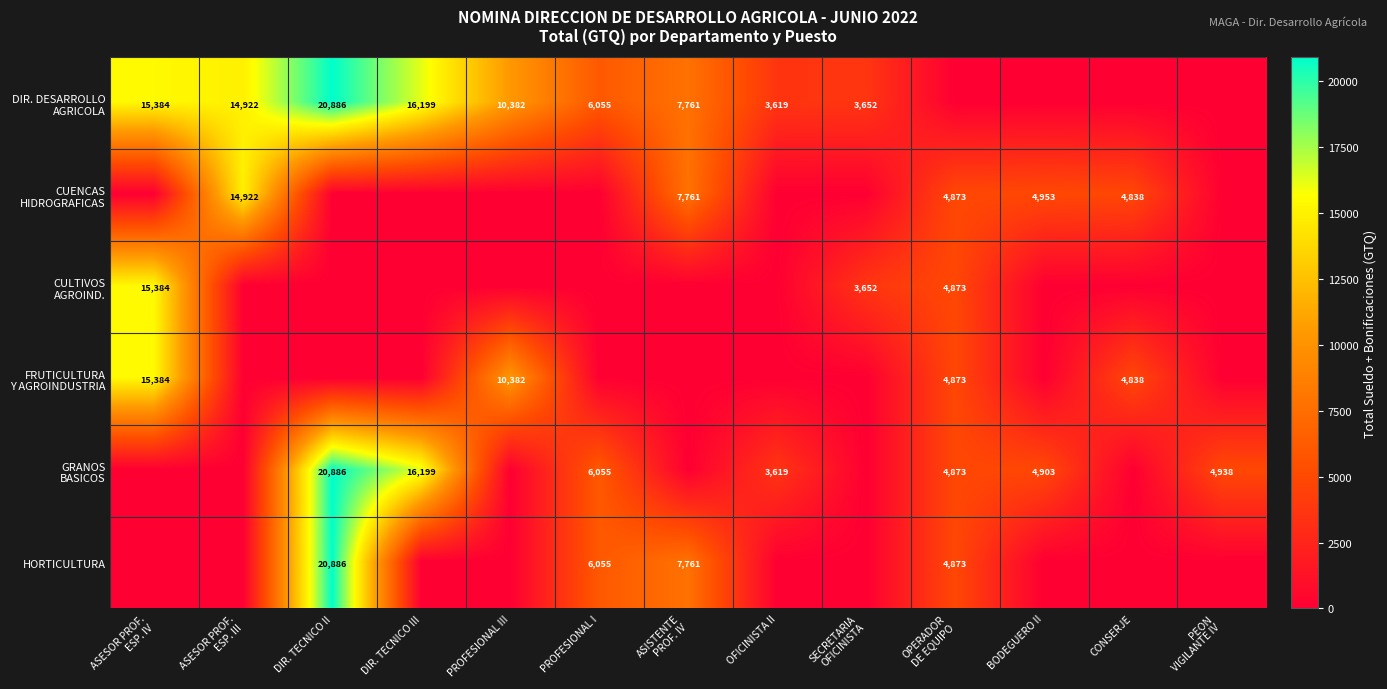

What is the sum of the CUENCAS HIDROGRAFICAS values at ASESOR PROF. ESP. III and DIR. TECNICO III?

14922